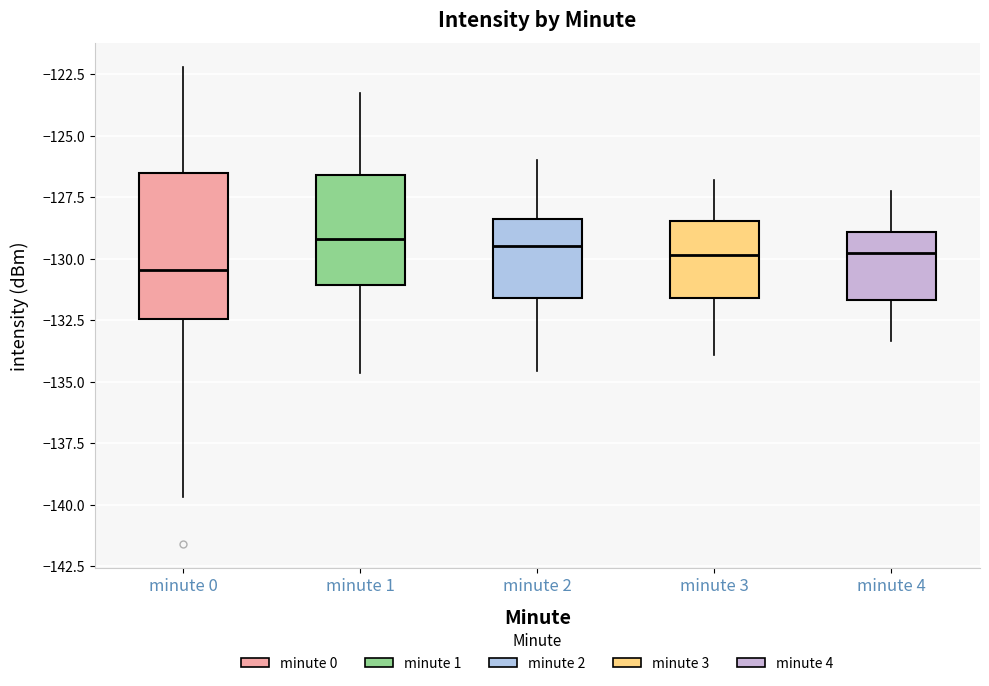

Reading left to right, read every box against the y-axis: the position of its median line, the range the box covers, and the ends of its whiskers. The values are not printed on the chart, so give them approximately, as read against the axis.

minute 0: median -130.5, box -132.5 to -126.5, whiskers -139.5 to -122.0
minute 1: median -129.0, box -131.0 to -126.5, whiskers -134.5 to -123.5
minute 2: median -129.5, box -131.5 to -128.5, whiskers -134.5 to -126.0
minute 3: median -130.0, box -131.5 to -128.5, whiskers -134.0 to -127.0
minute 4: median -130.0, box -131.5 to -129.0, whiskers -133.5 to -127.0